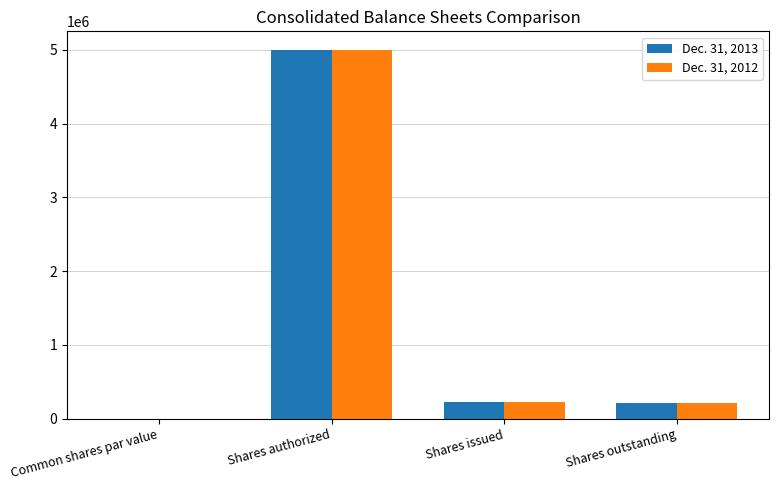

The value of Dec. 31, 2012 at Shares issued is 224100.0. True or false?

True